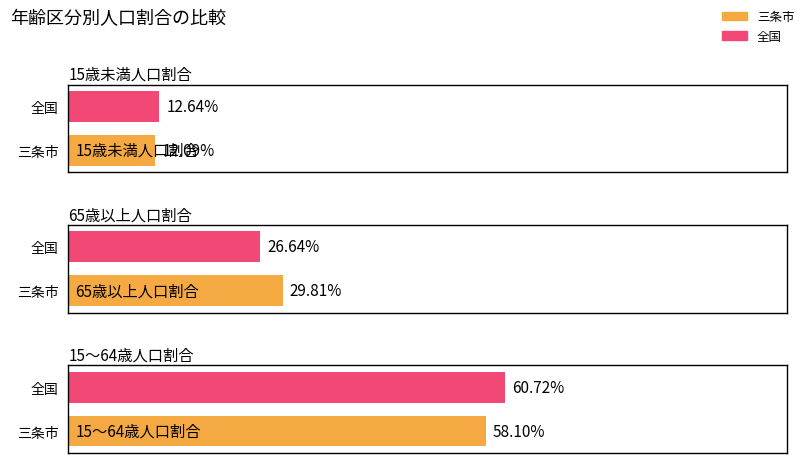

Reading right to left, list all the values displayed in this chart.

三条市: 58.1	29.8	12.1
全国: 60.7	26.6	12.6